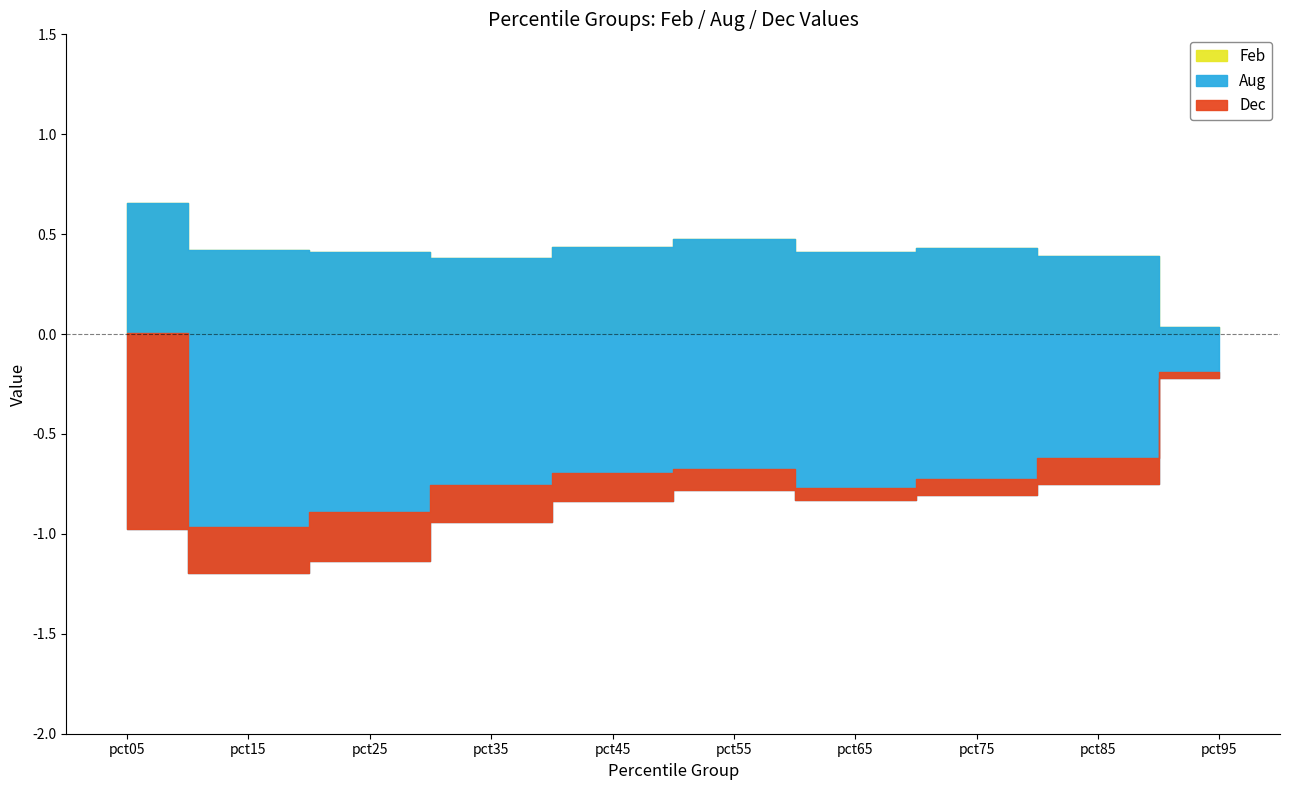

Between pct35 and pct65, which is larger?

pct65